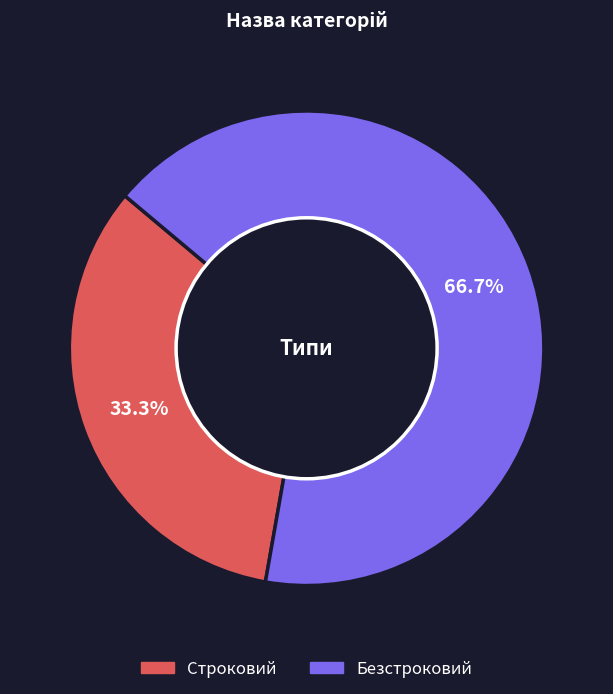

Count the number of slices in the pie.

2